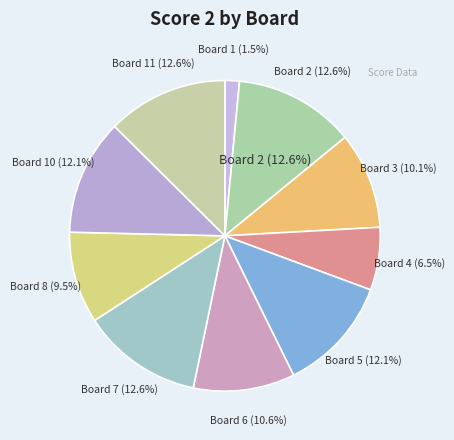

Is 10 the majority of the pie?

No